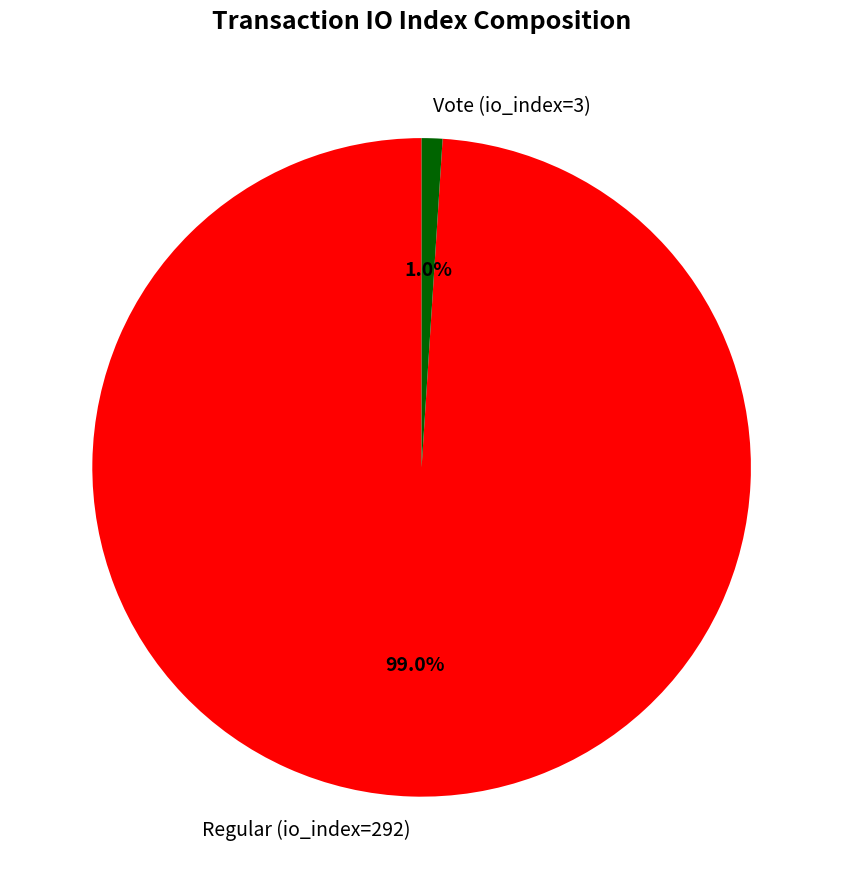

What percentage is the Vote (io_index=3) slice, to the nearest percent?

1%